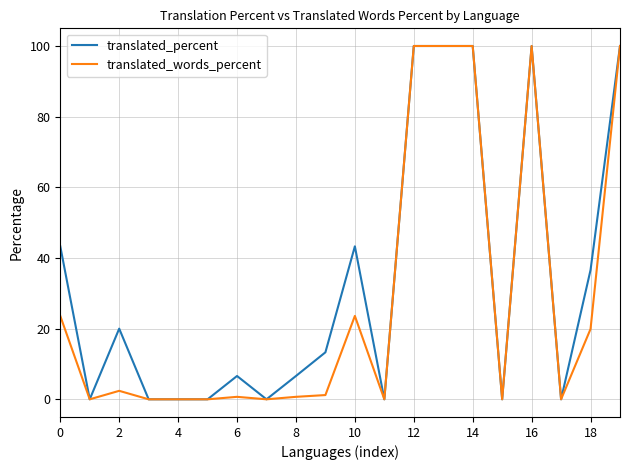

Which series has the largest total across all categories?

translated_percent